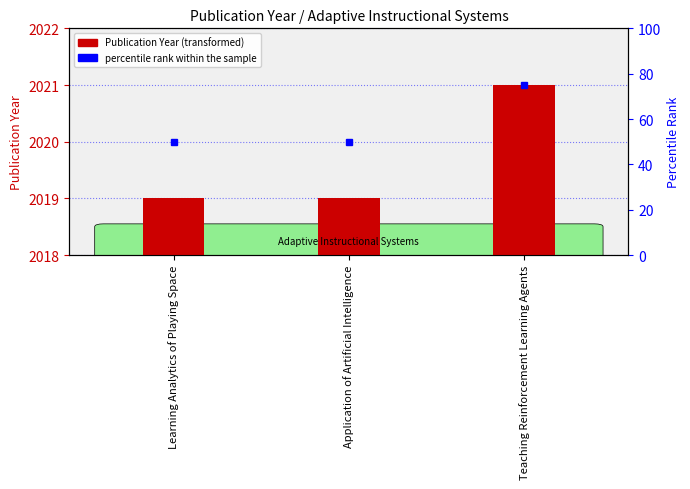

What position from the right is Application of Artificial Intelligence?

2